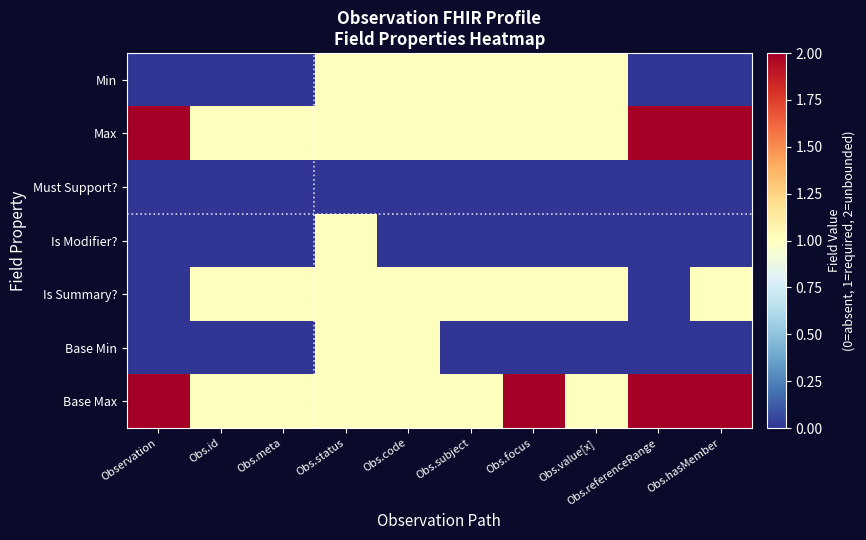

Reading left to right, what are all the values shown in this chart?

Min: Observation=0	Obs.id=0	Obs.meta=0	Obs.status=1	Obs.code=1	Obs.subject=1	Obs.focus=1	Obs.value[x]=1	Obs.referenceRange=0	Obs.hasMember=0
Max: Observation=2	Obs.id=1	Obs.meta=1	Obs.status=1	Obs.code=1	Obs.subject=1	Obs.focus=1	Obs.value[x]=1	Obs.referenceRange=2	Obs.hasMember=2
Must Support?: Observation=0	Obs.id=0	Obs.meta=0	Obs.status=0	Obs.code=0	Obs.subject=0	Obs.focus=0	Obs.value[x]=0	Obs.referenceRange=0	Obs.hasMember=0
Is Modifier?: Observation=0	Obs.id=0	Obs.meta=0	Obs.status=1	Obs.code=0	Obs.subject=0	Obs.focus=0	Obs.value[x]=0	Obs.referenceRange=0	Obs.hasMember=0
Is Summary?: Observation=0	Obs.id=1	Obs.meta=1	Obs.status=1	Obs.code=1	Obs.subject=1	Obs.focus=1	Obs.value[x]=1	Obs.referenceRange=0	Obs.hasMember=1
Base Min: Observation=0	Obs.id=0	Obs.meta=0	Obs.status=1	Obs.code=1	Obs.subject=0	Obs.focus=0	Obs.value[x]=0	Obs.referenceRange=0	Obs.hasMember=0
Base Max: Observation=2	Obs.id=1	Obs.meta=1	Obs.status=1	Obs.code=1	Obs.subject=1	Obs.focus=2	Obs.value[x]=1	Obs.referenceRange=2	Obs.hasMember=2